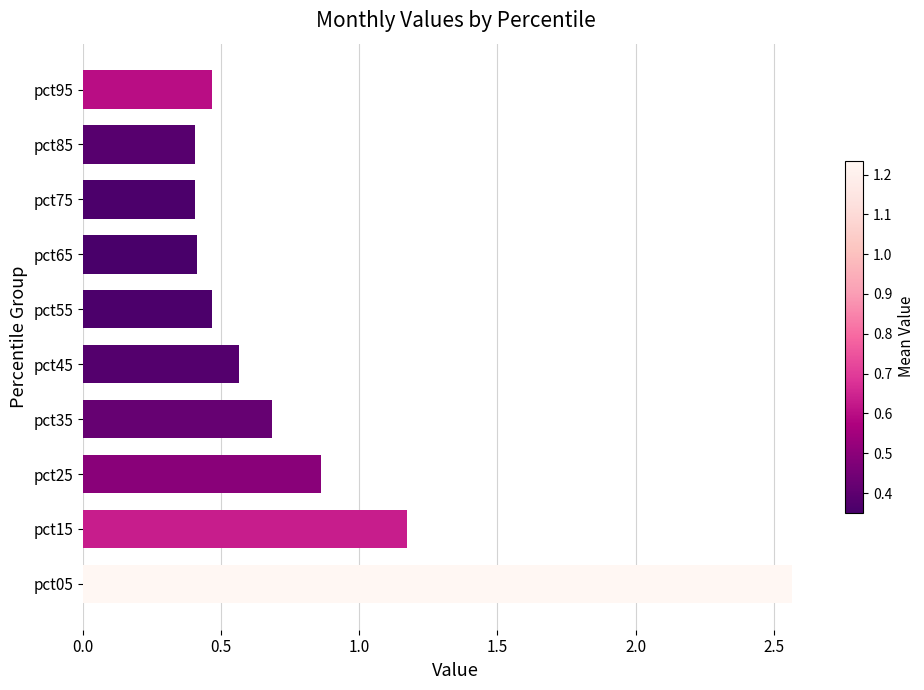

The value at pct95 is 0.2. True or false?

False